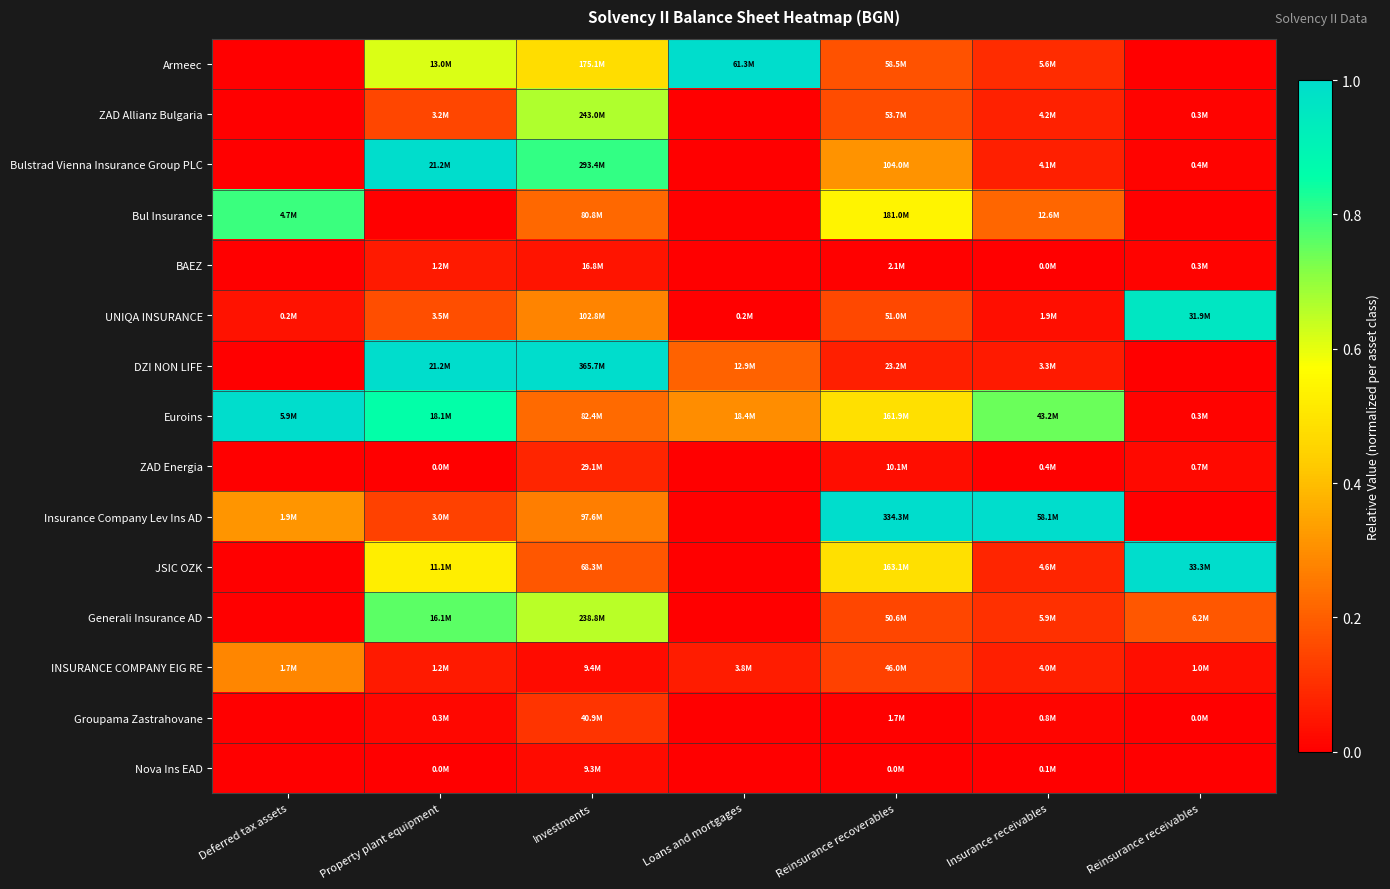

What is the maximum value shown in the chart?

1.0